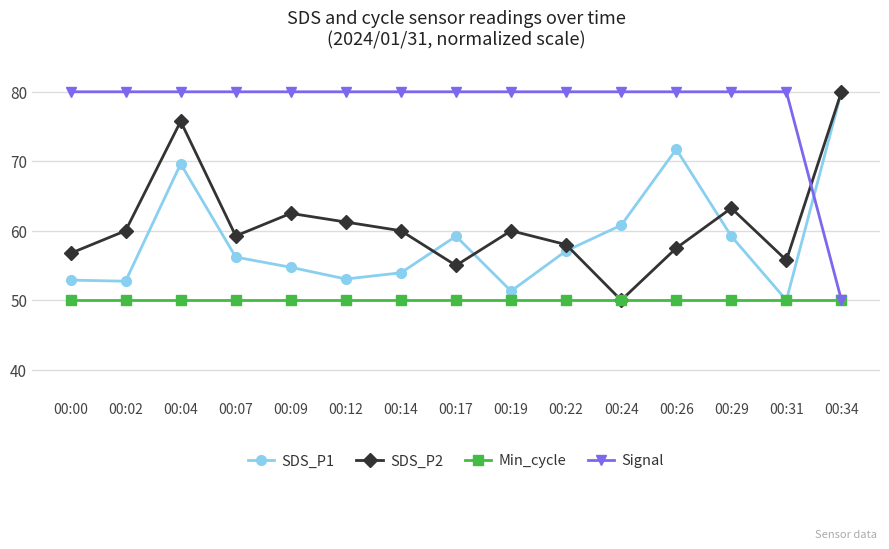

What is the minimum value shown in the chart?

50.0